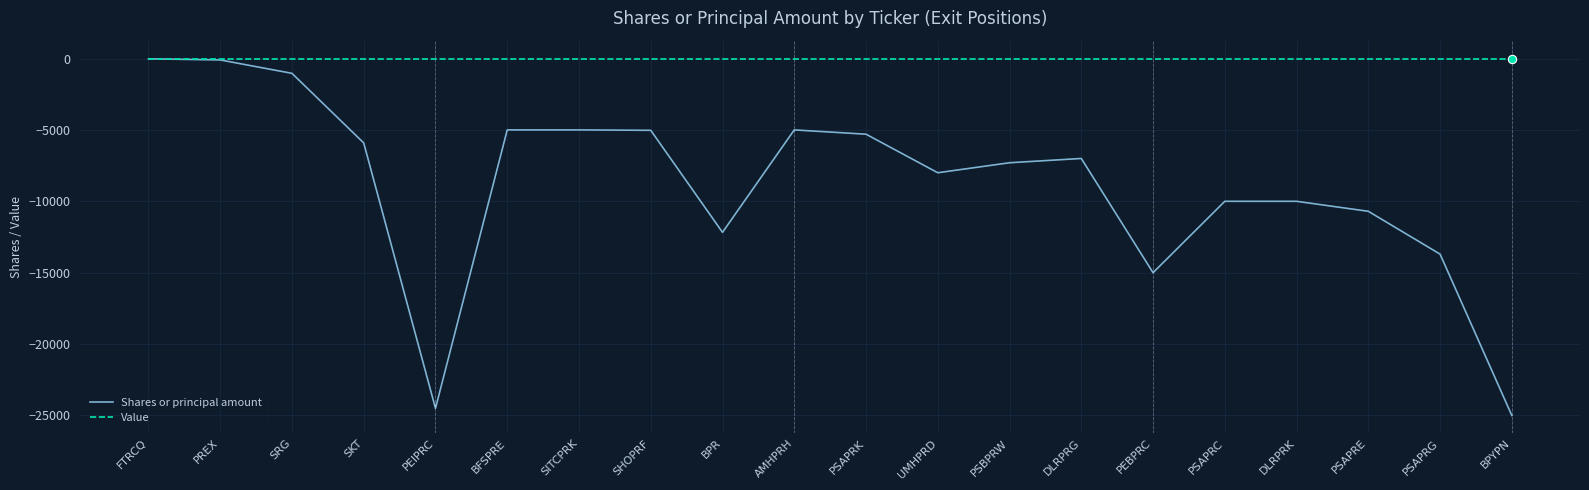

Is the value of Shares or principal amount at SRG greater than the value of Value at PSAPRC?

No